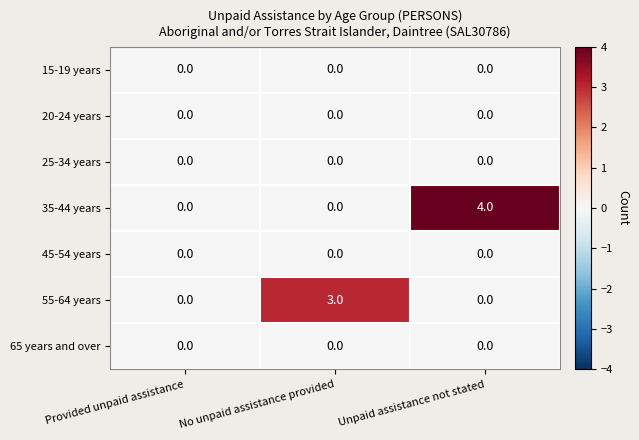

Which series has the largest range (max minus min)?

35-44 years